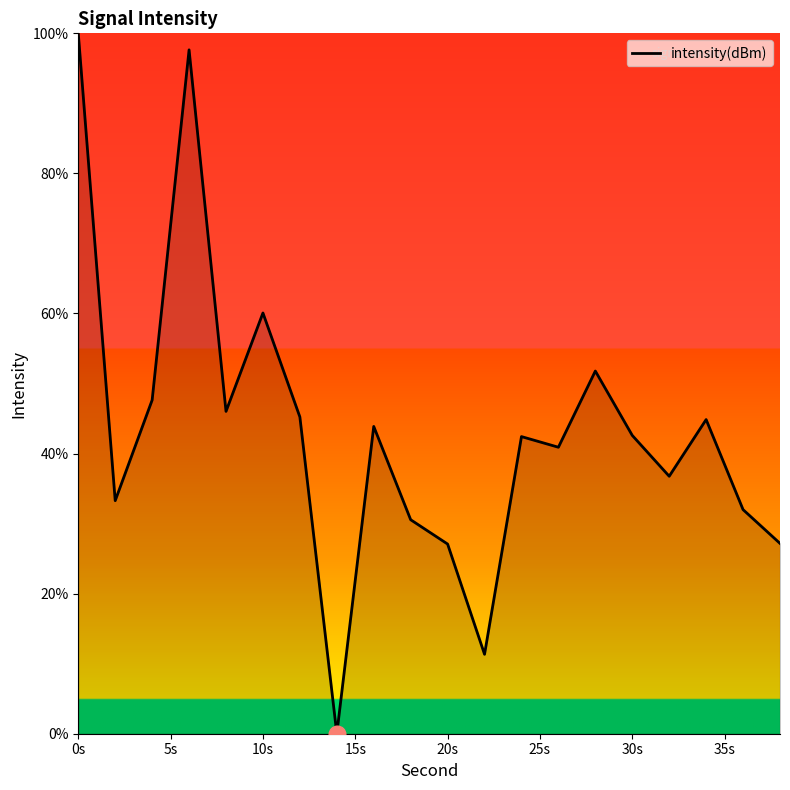

What is the greatest value displayed?

100.0